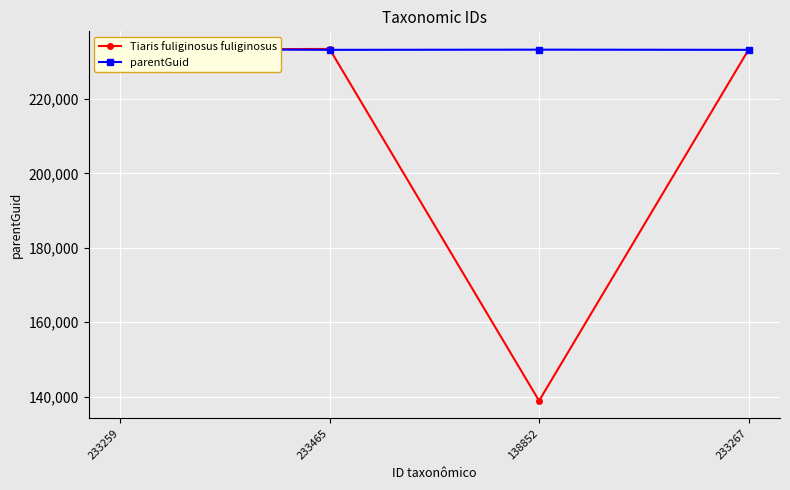

True or false: Tiaris fuliginosus fuliginosus has a value of 233465 at 233465.

True